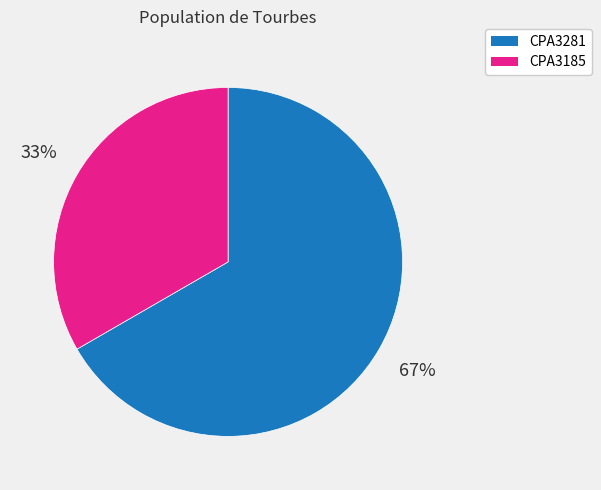

Which slice is the largest?

CPA3281